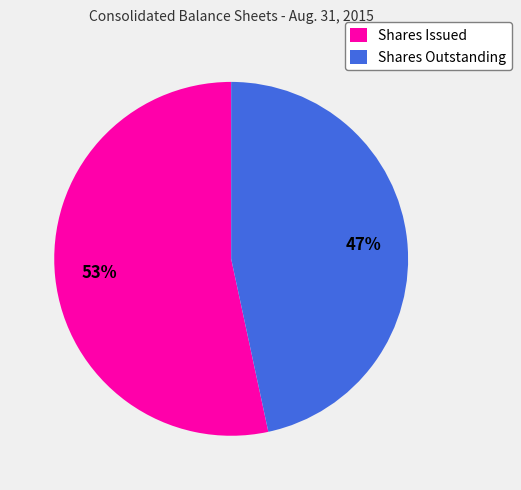

Which slice is the smallest?

Shares Outstanding